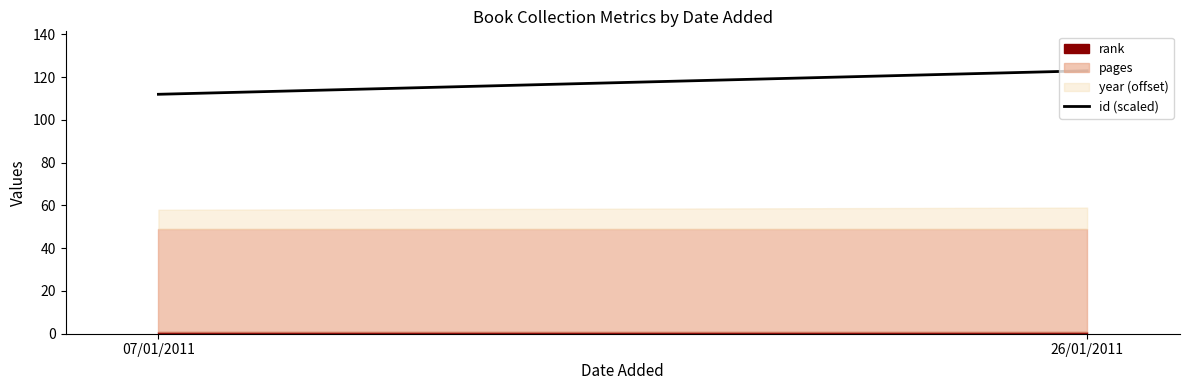

Where is the data nearest to the value 117?

07/01/2011